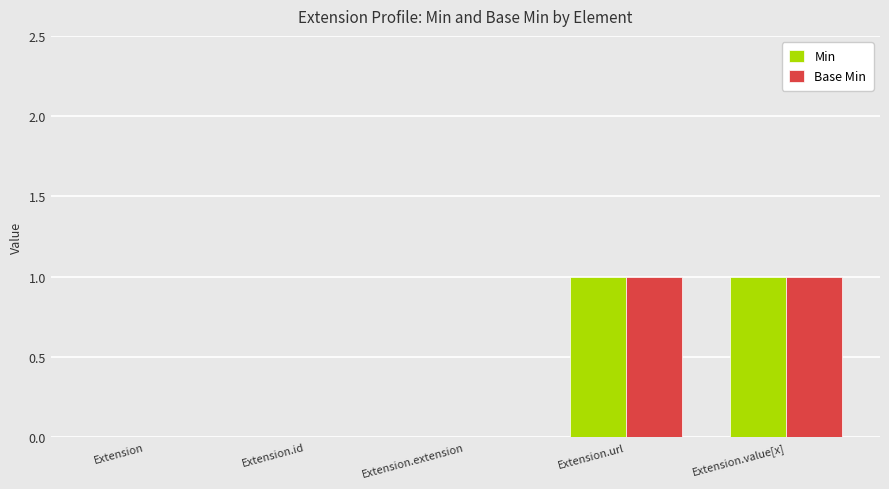

Reading left to right, extract all data points from this chart.

Min: Extension=0	Extension.id=0	Extension.extension=0	Extension.url=1	Extension.value[x]=1
Base Min: Extension=0	Extension.id=0	Extension.extension=0	Extension.url=1	Extension.value[x]=1